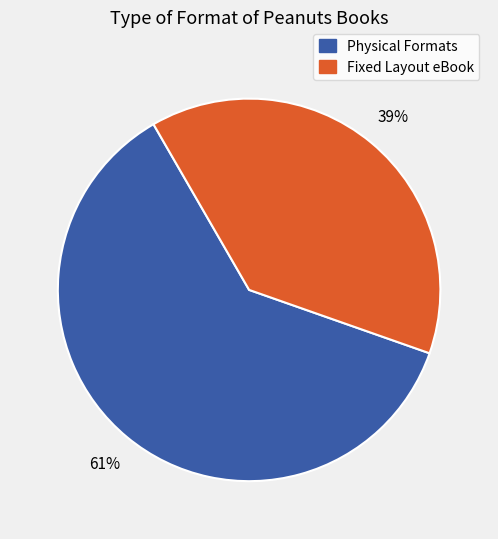

Combined, do Fixed Layout eBook and Physical Formats account for over 50%?

Yes